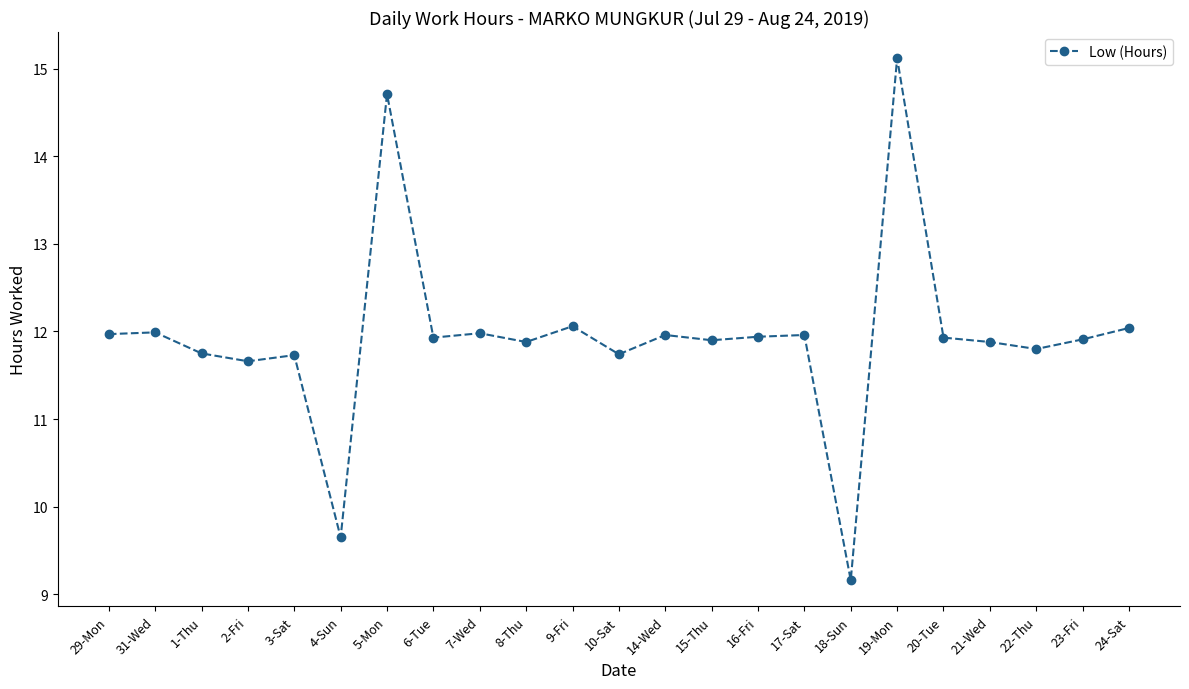

Which has a higher value, 5-Mon or 14-Wed?

5-Mon